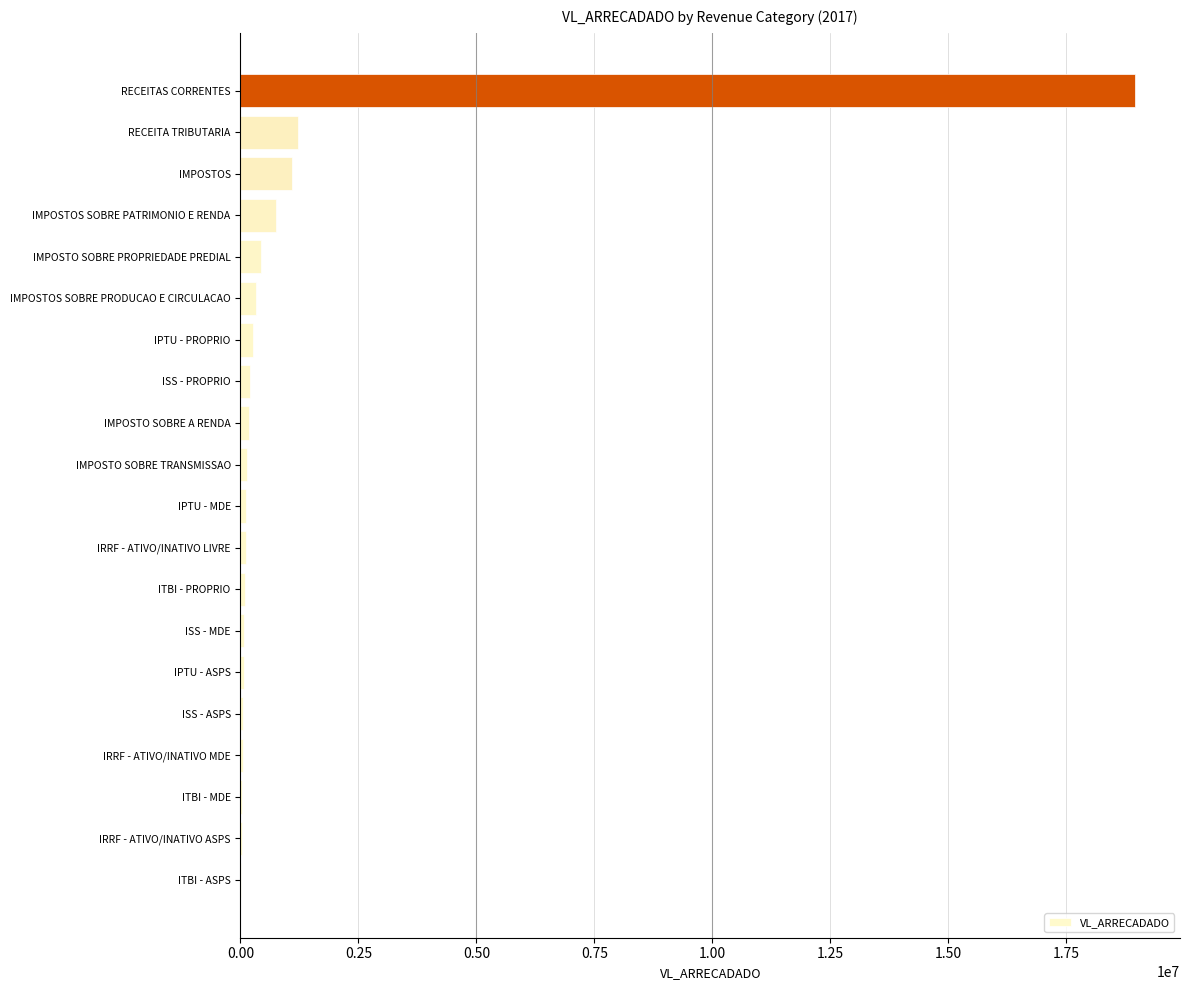

How many values exceed 144135?

10